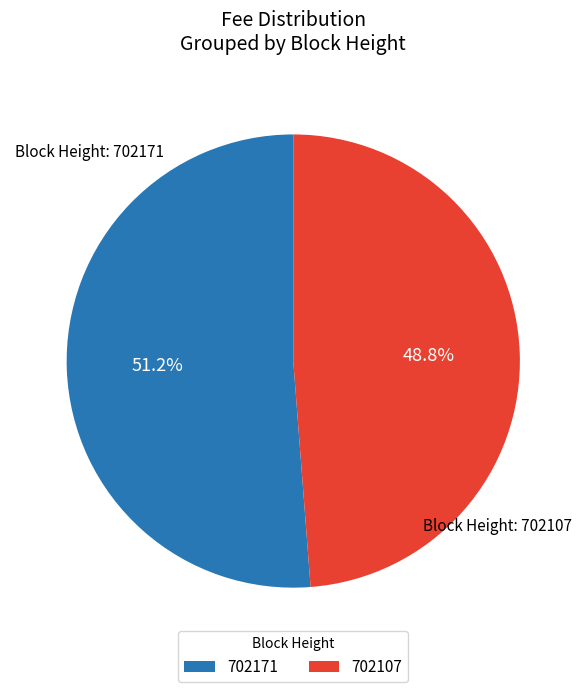

What is the majority slice?

702171